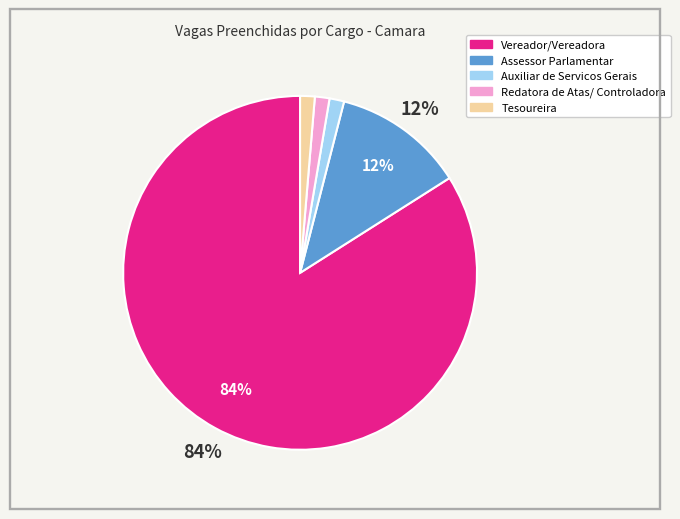

To the nearest percent, what is the combined percentage of Tesoureira and Assessor Parlamentar?

13%